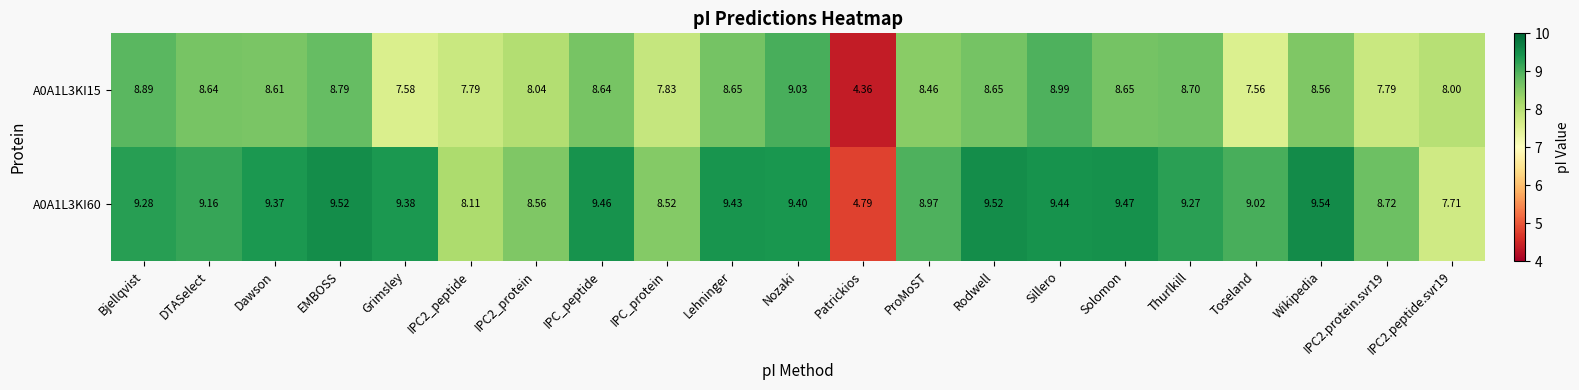

Count the number of categories in the chart.

21